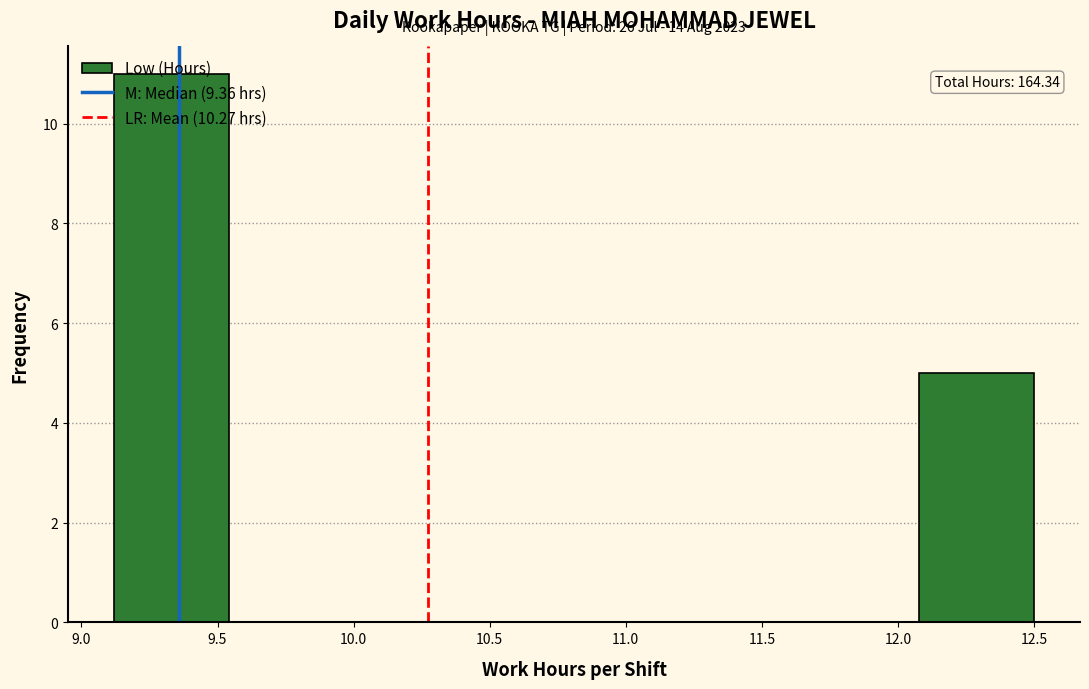

Which range on the x-axis has the tallest bar?

9.10 to 9.55